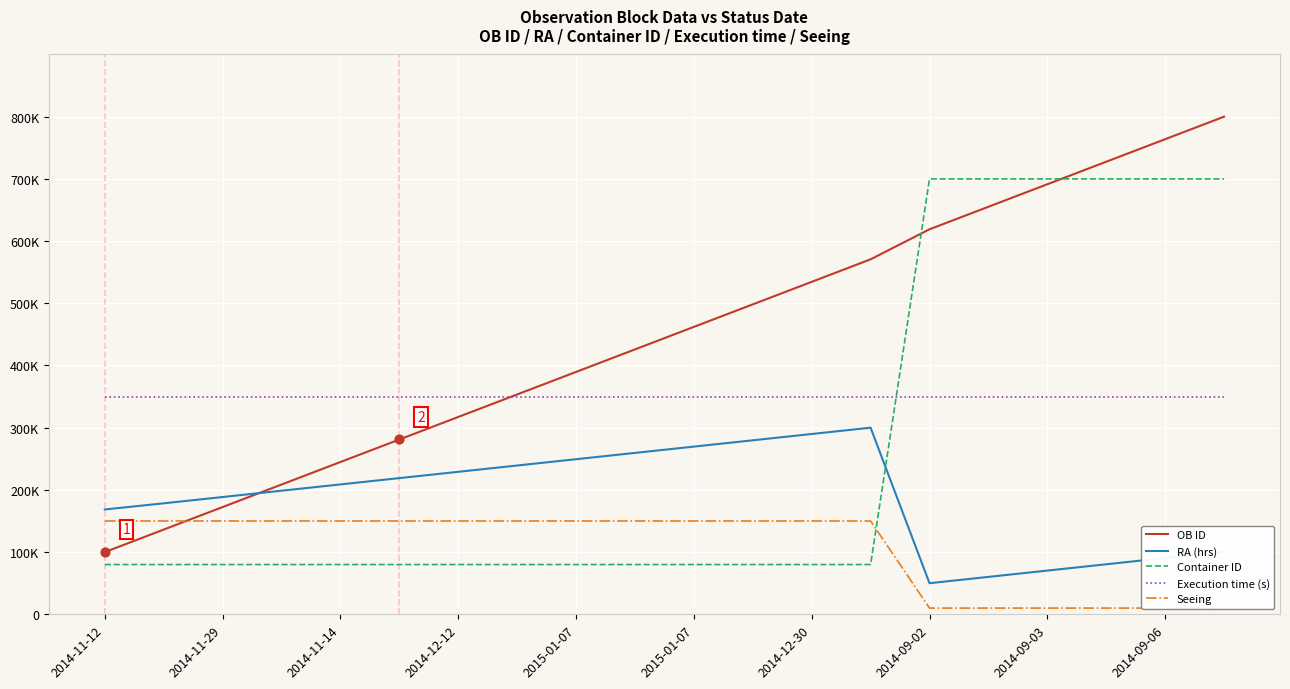

Which series has the largest Y range (max minus min)?

OB ID